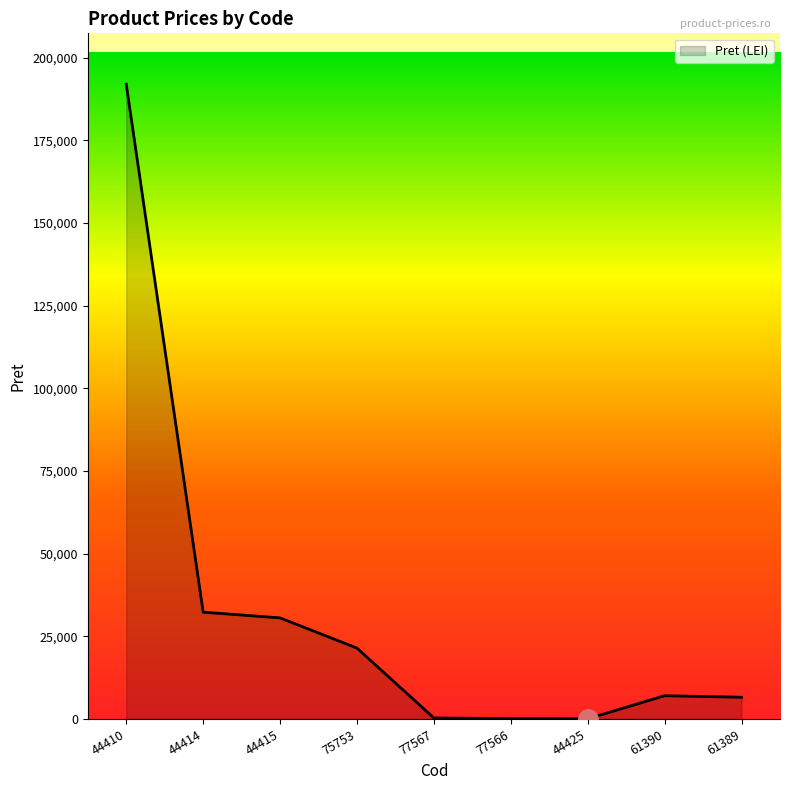

What is the ratio of the value at 61389 to the value at 44425?

126.8